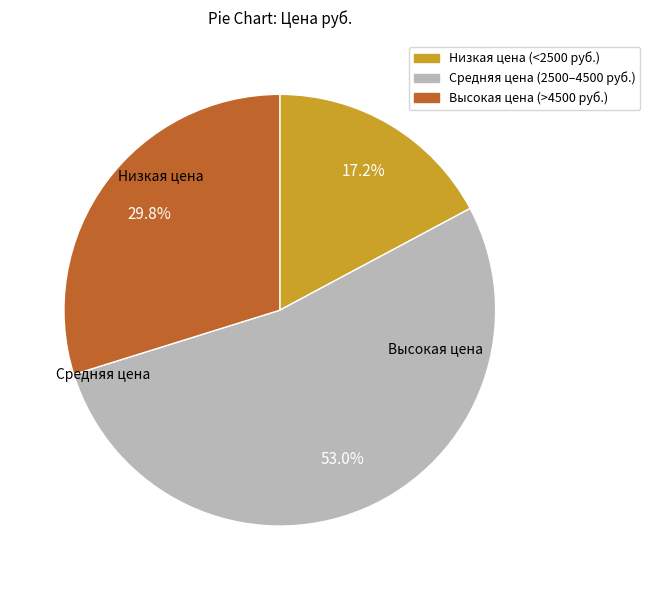

Is there any slice that represents more than half of the pie?

Yes